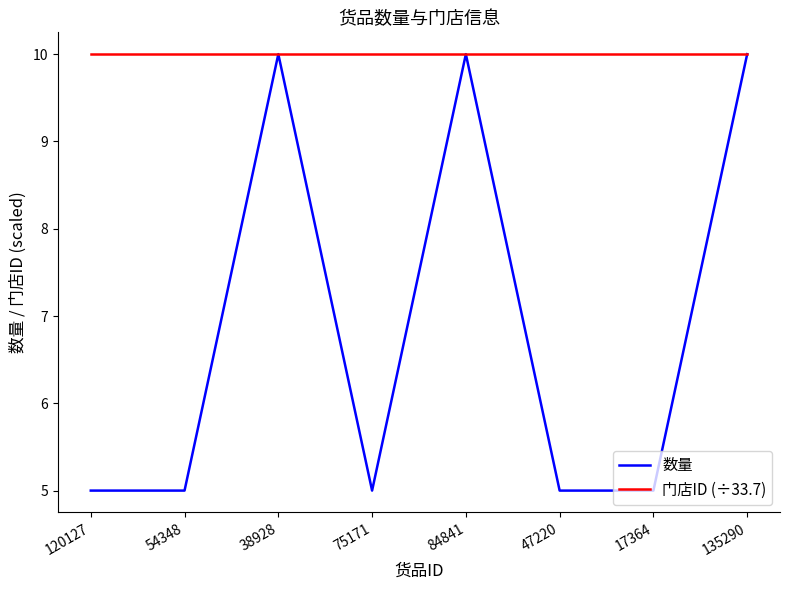

What position from the right is 17364?

2